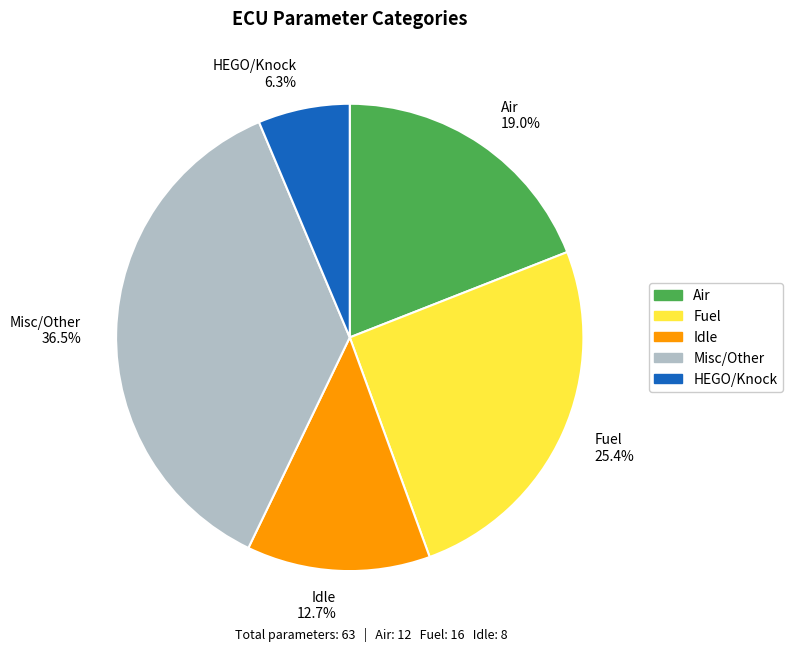

Which category has the biggest portion of the pie?

Misc/Other